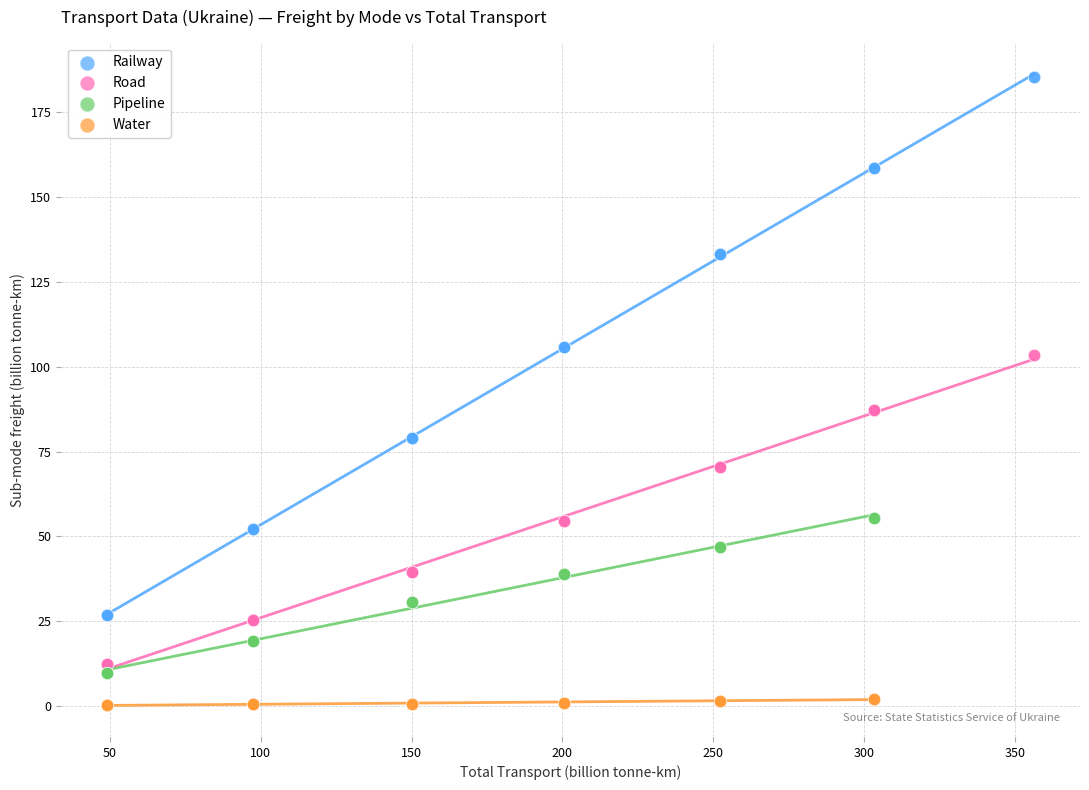

Which series reaches the maximum Y coordinate?

Railway